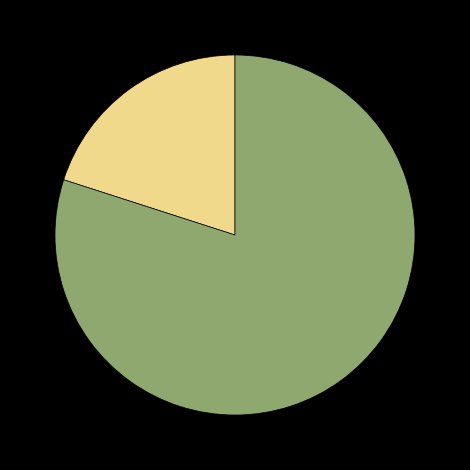

Is there a majority slice in this chart?

Yes